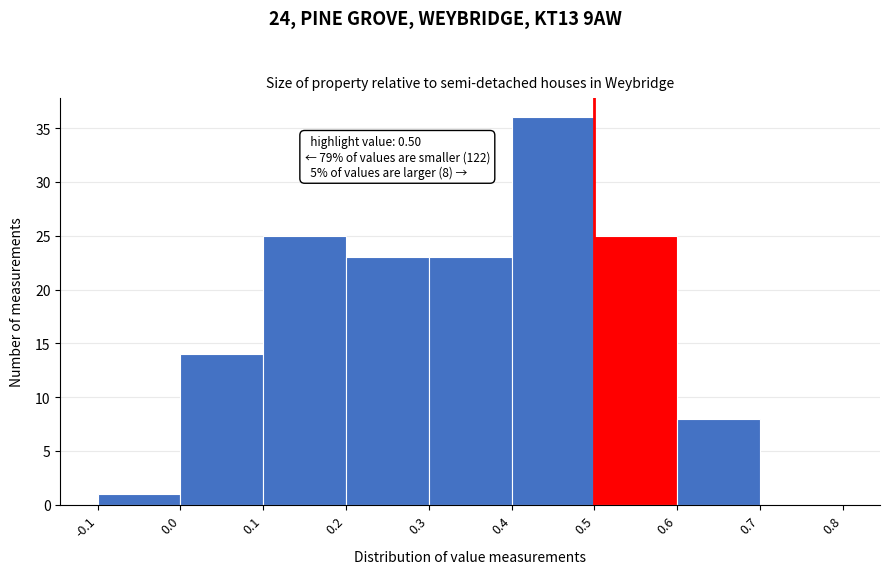

Over which range of the x-axis is the bar tallest?

0.4 to 0.5